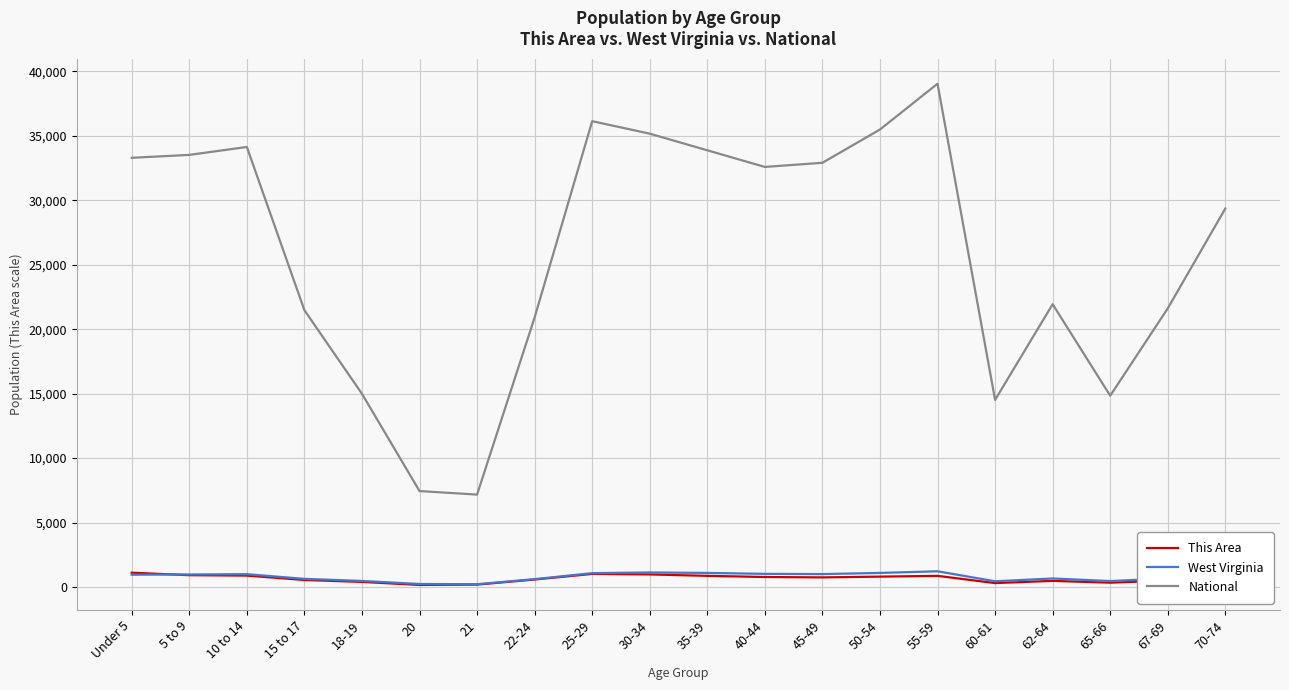

Between 10 to 14 and 21, which series saw the biggest shift?

National